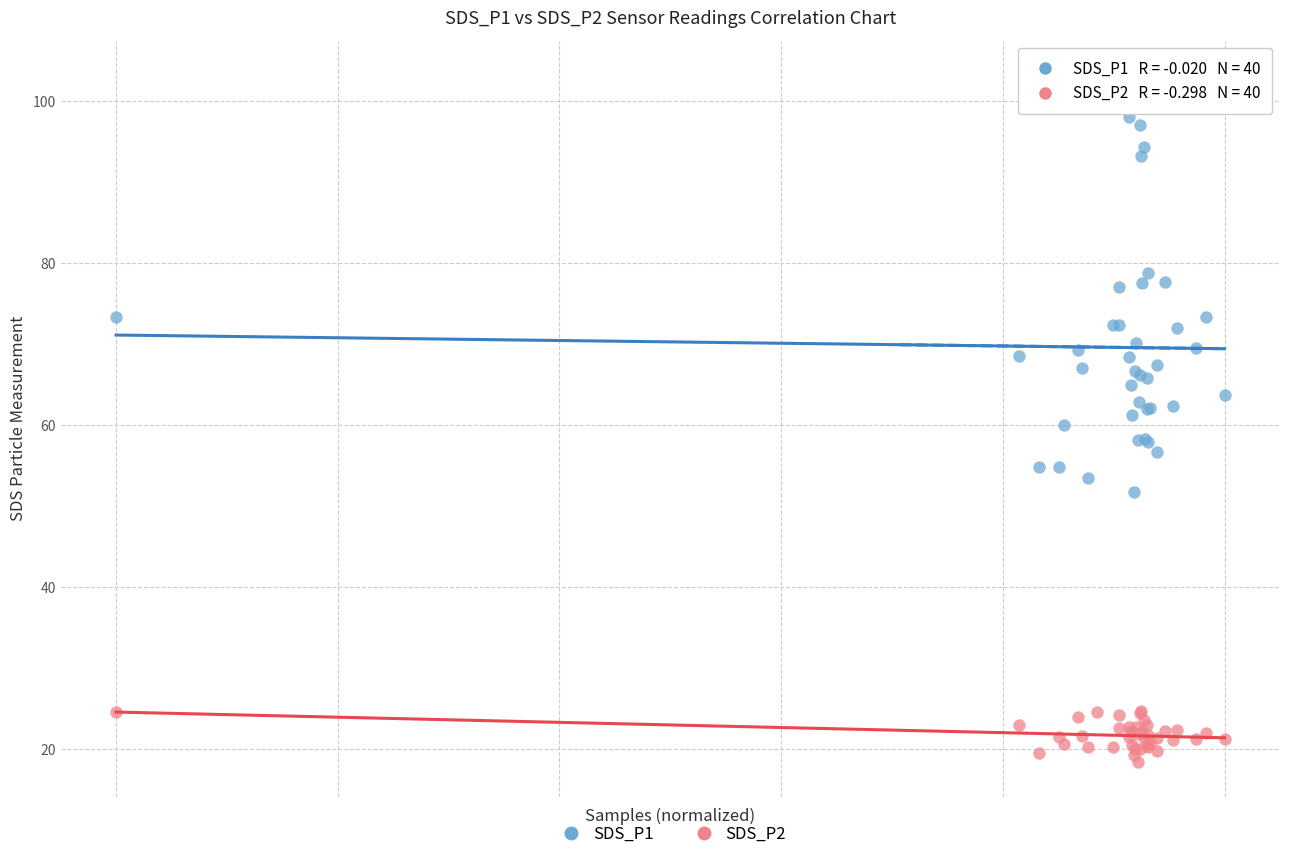

Which series reaches the minimum Y coordinate?

SDS_P2